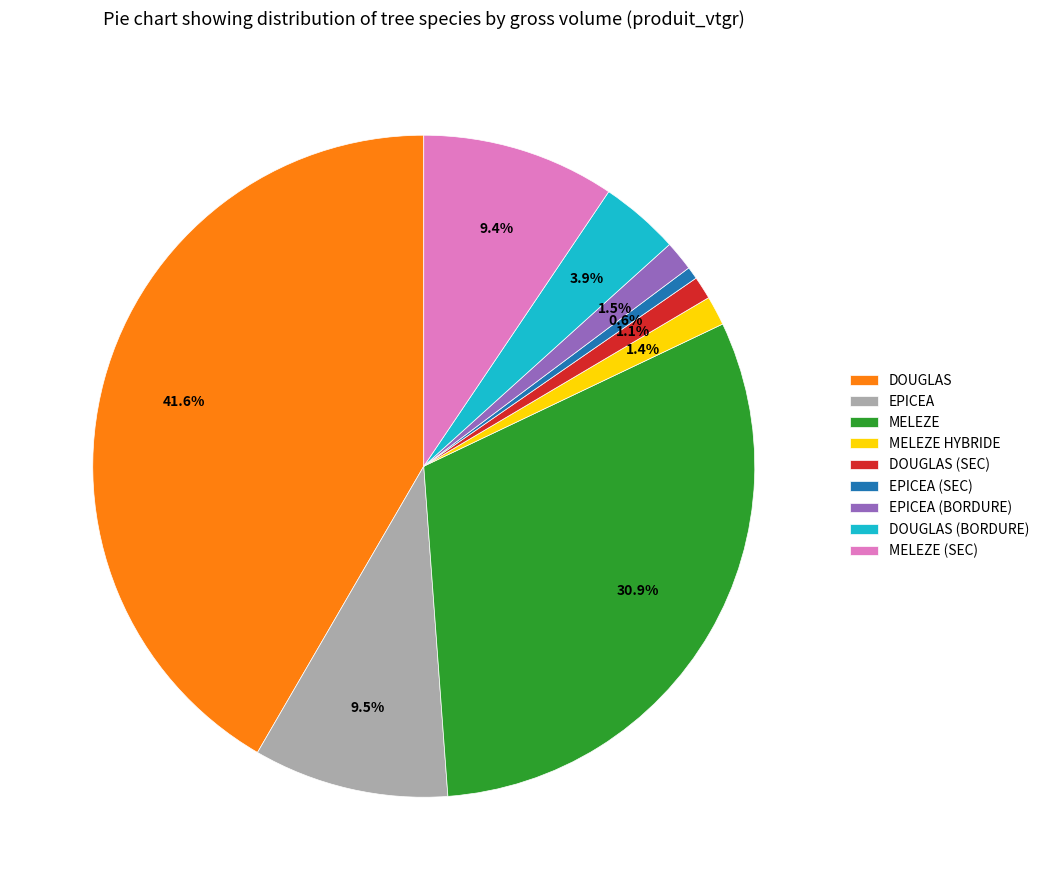

Is the sum of MELEZE HYBRIDE and MELEZE greater than half?

No